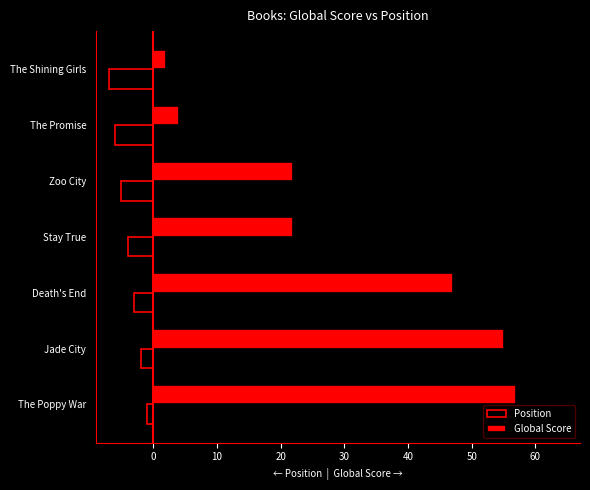

Is it true that Position equals -8 at Zoo City?

False